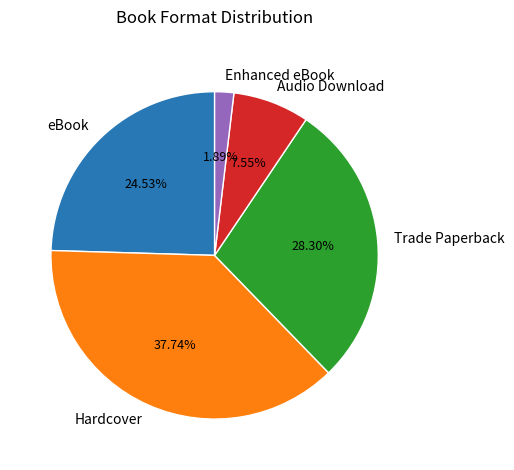

To the nearest percent, what portion does Trade Paperback represent?

28%